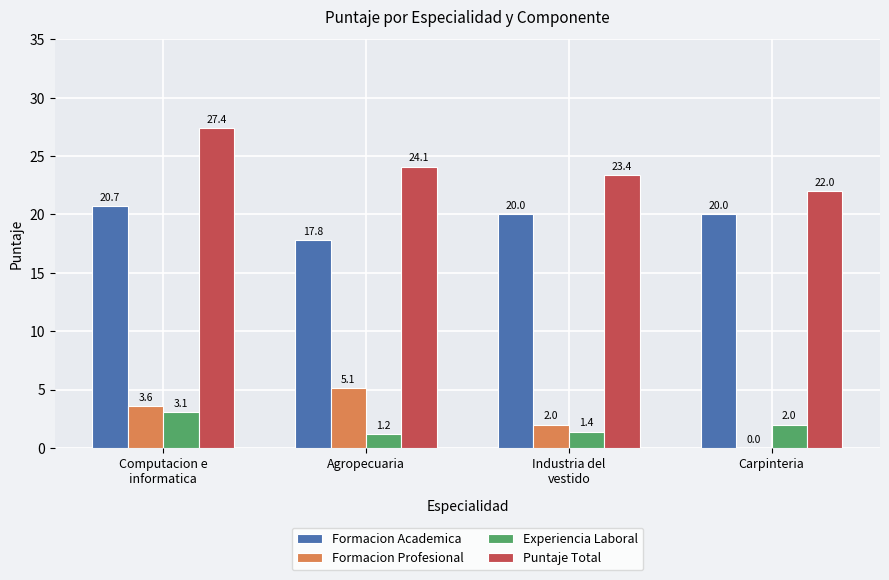

What is the difference between the Formacion Profesional values at Computacion e
informatica and Carpinteria?

3.6